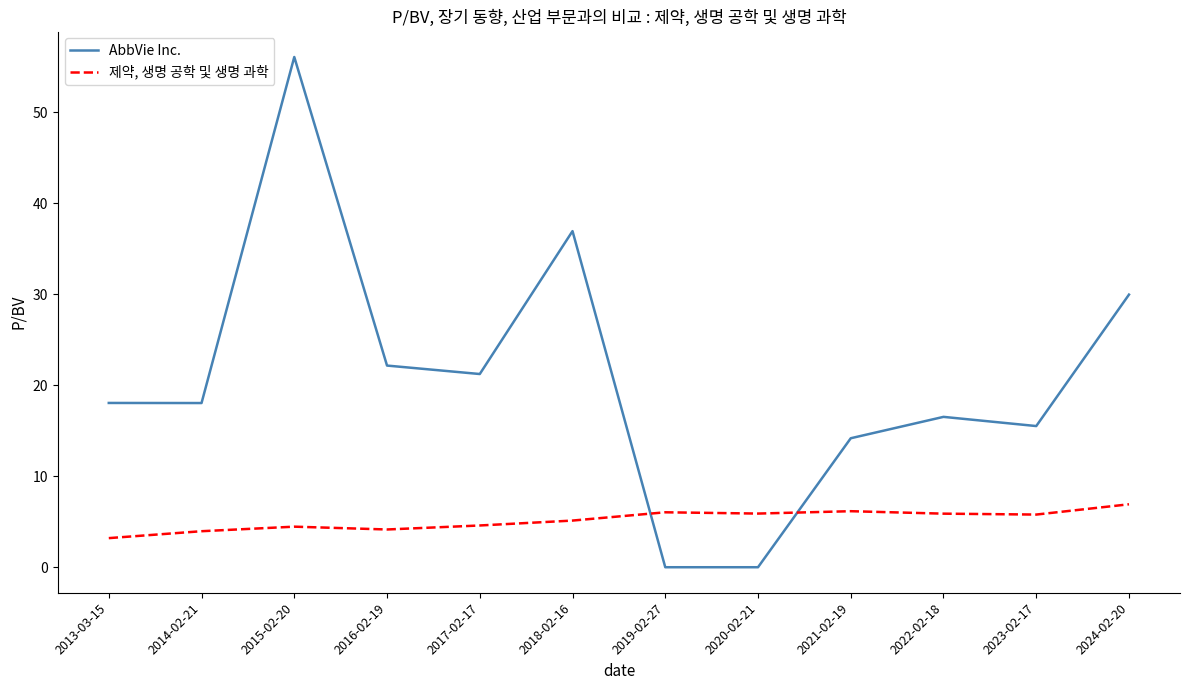

Which series has the largest total across all categories?

AbbVie Inc.